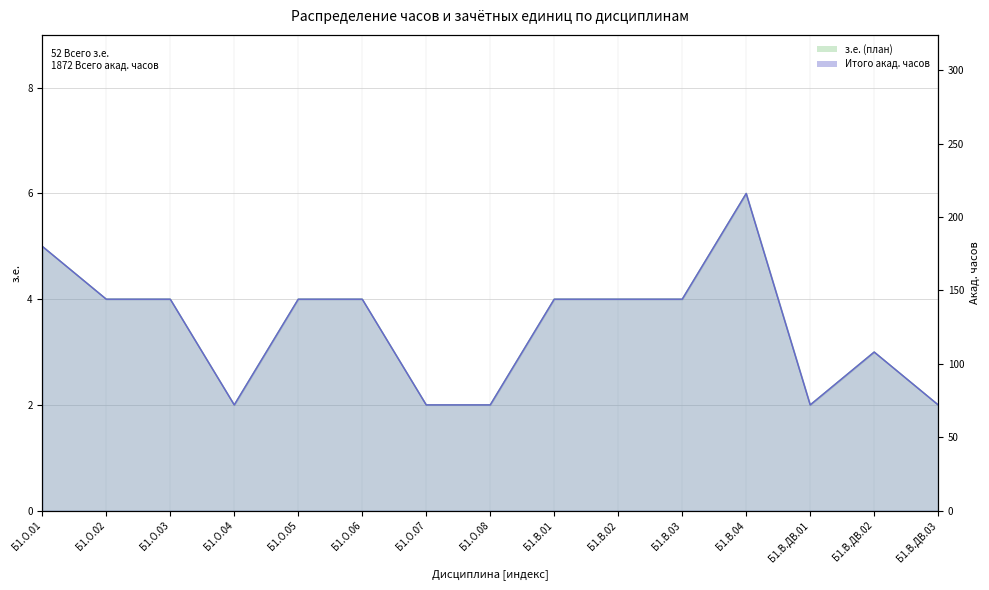

How many Итого акад. часов values are between 72 and 144?

13